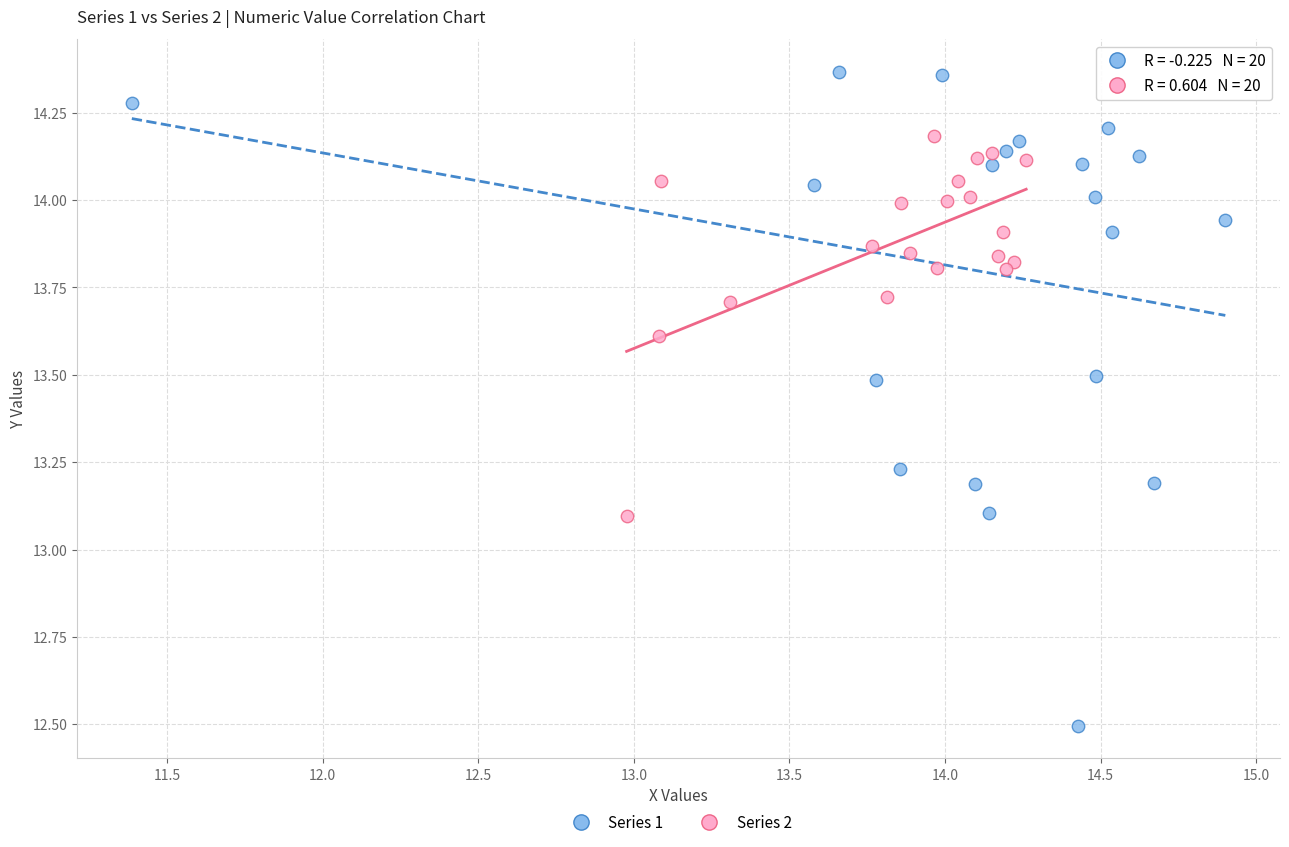

Which series contains the lowest Y value?

Series 1